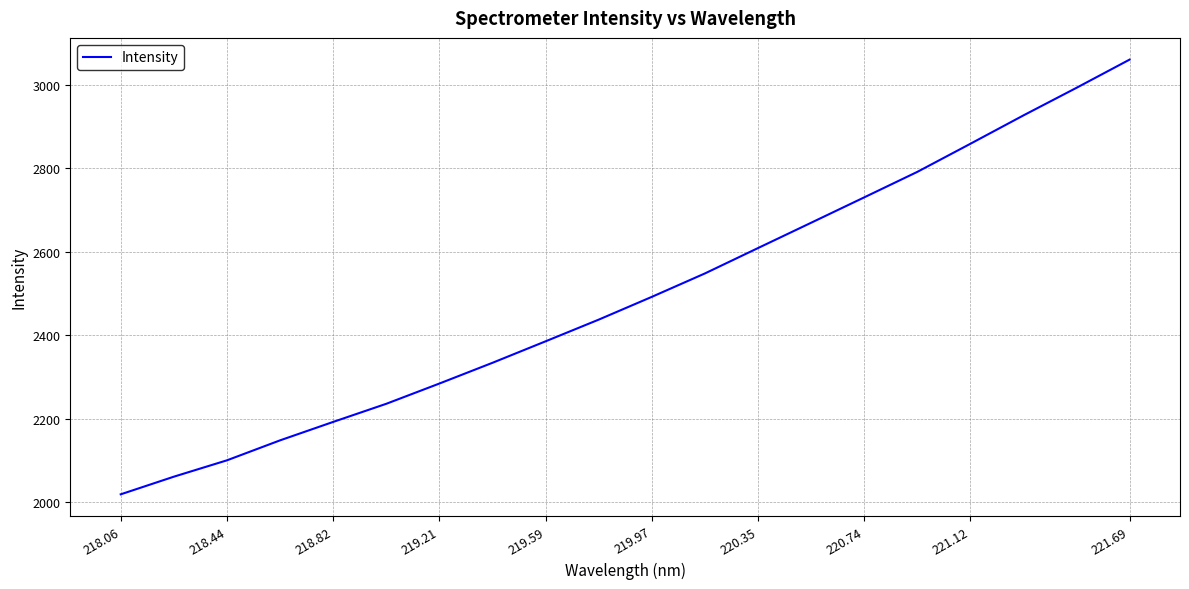

How many categories are shown in the chart?

20